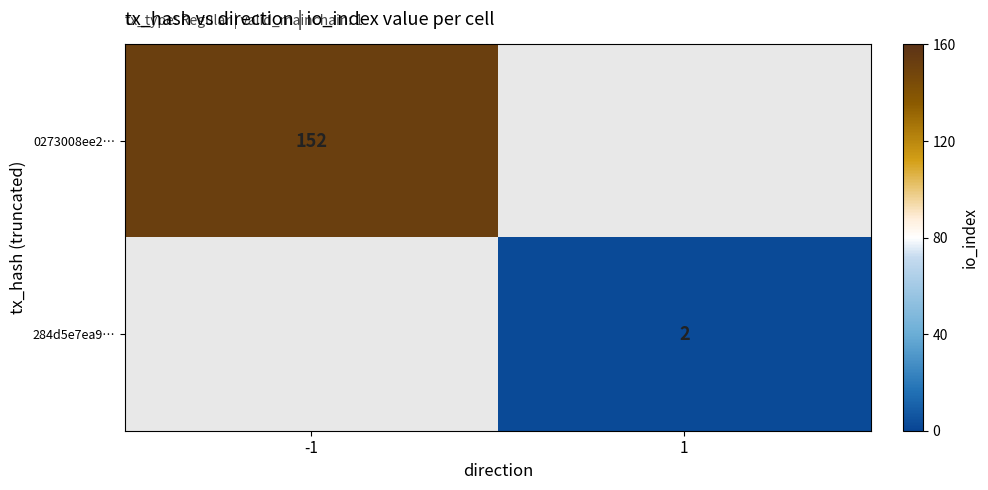

True or false: 284d5e7ea9… has a value of 1 at 1.

False